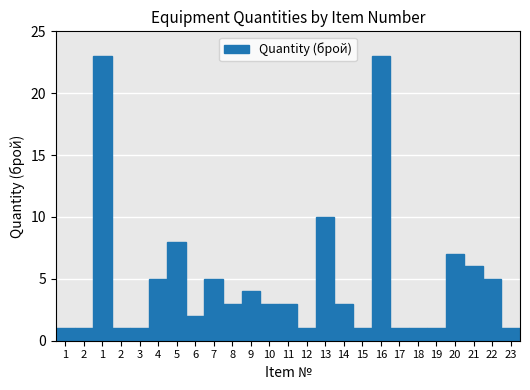

Does the chart contain any negative values?

No